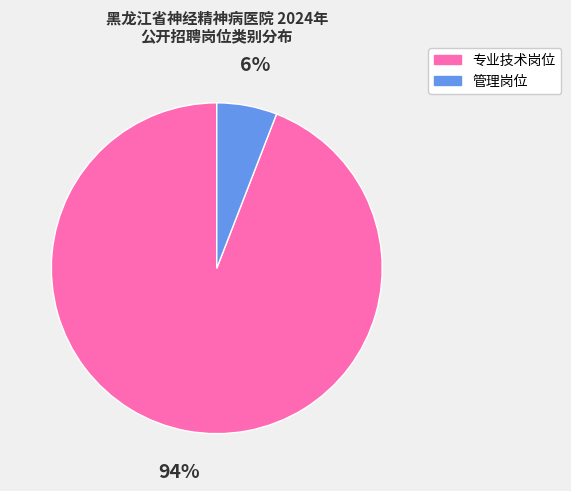

Combined, do 专业技术岗位 and 管理岗位 account for over 50%?

Yes